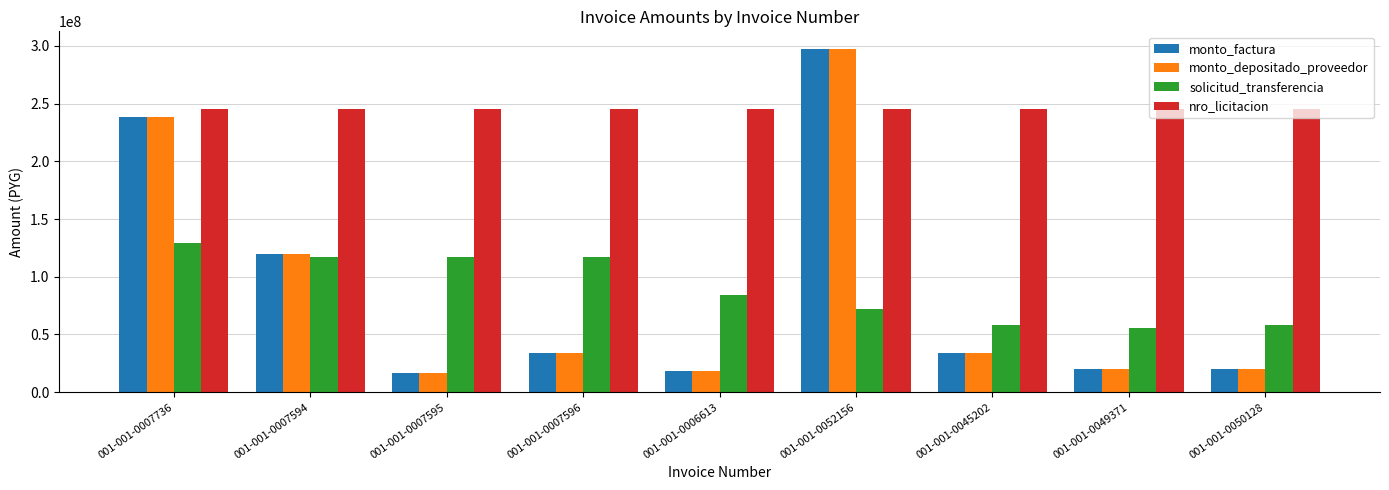

How many distinct data groups are displayed?

4